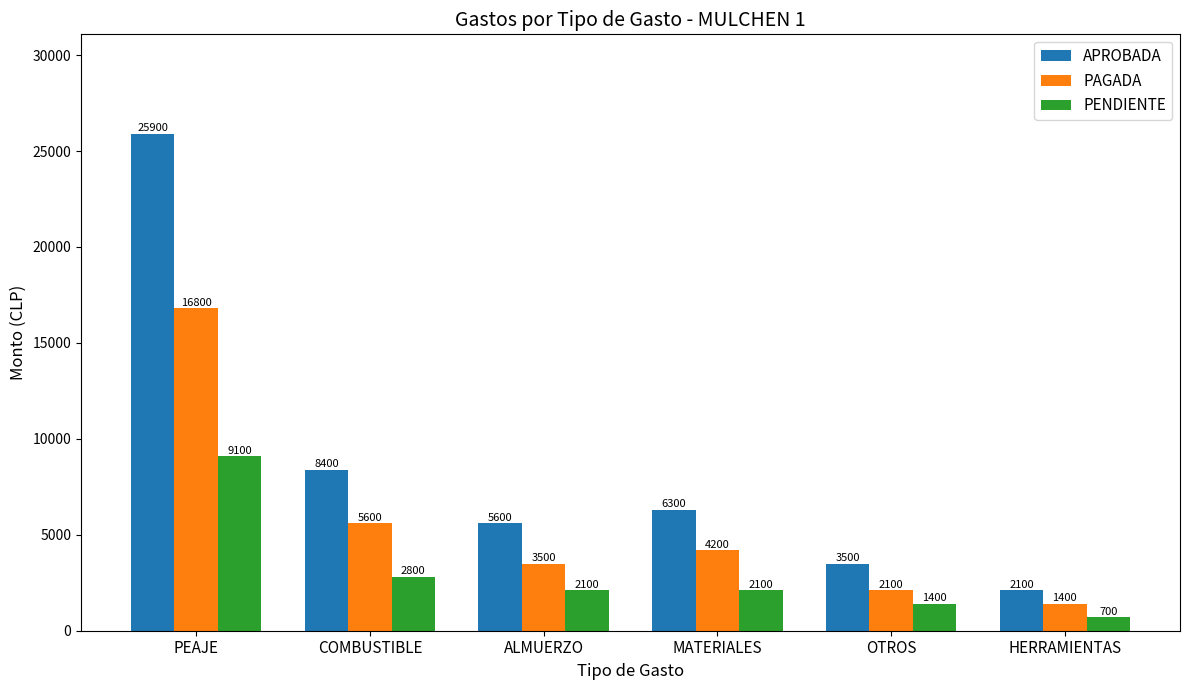

How many bars are there in total?

18